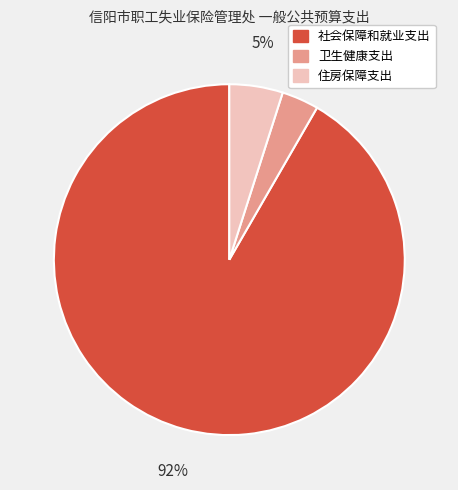

Rank the categories by value from lowest to highest.

卫生健康支出, 住房保障支出, 社会保障和就业支出